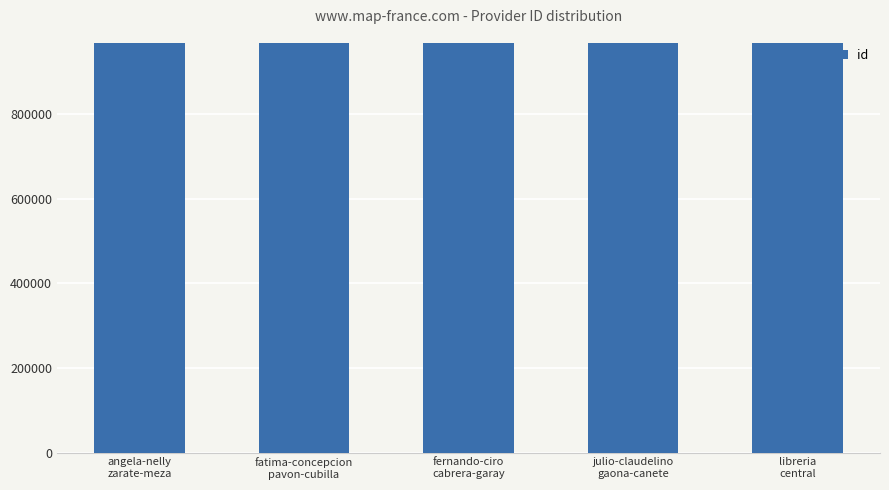

What is the maximum value shown in the chart?

967665